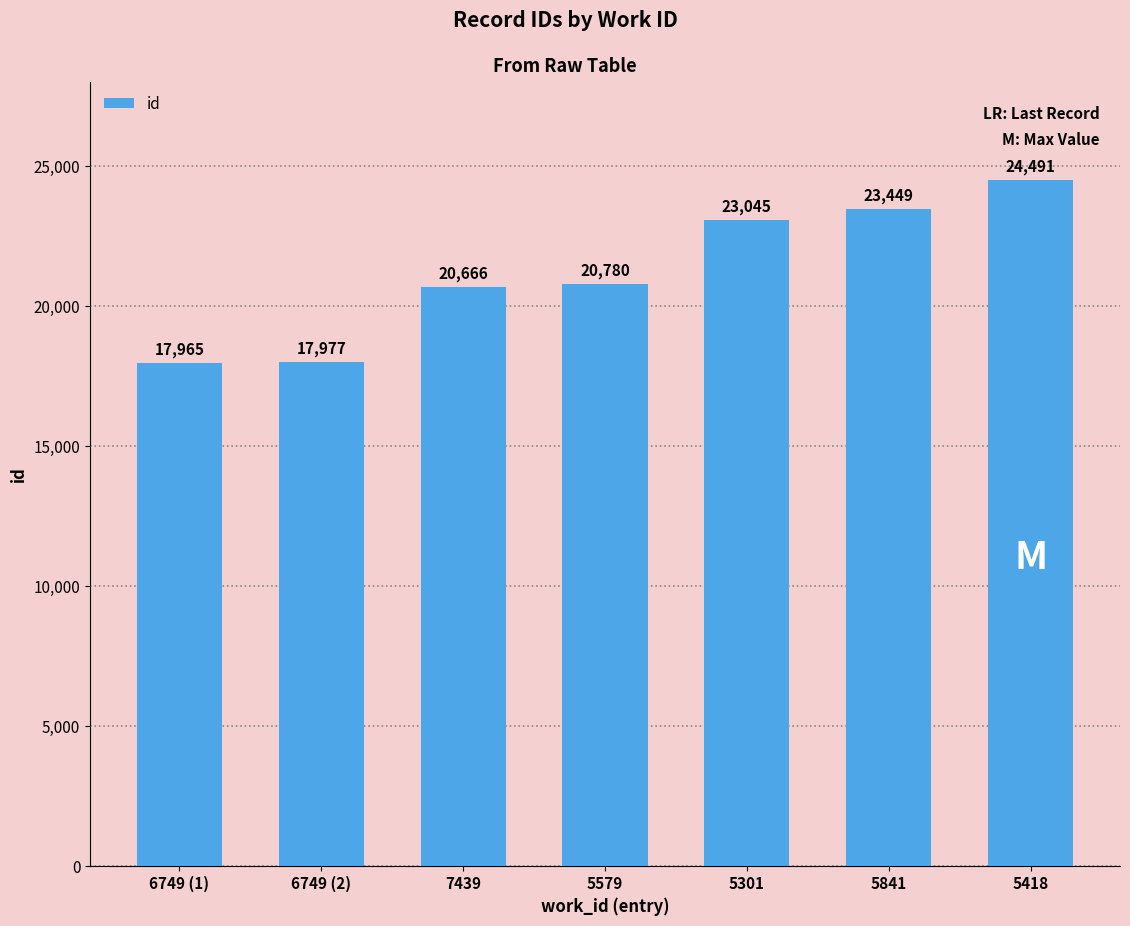

Does the chart contain any negative values?

No